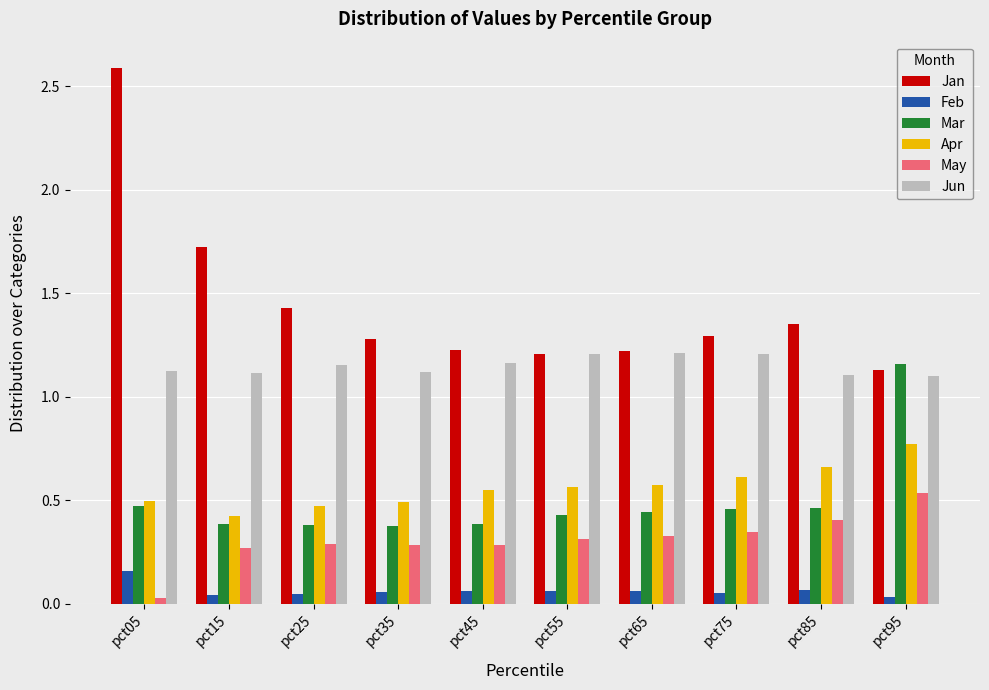

At which label does Mar reach its peak?

pct95